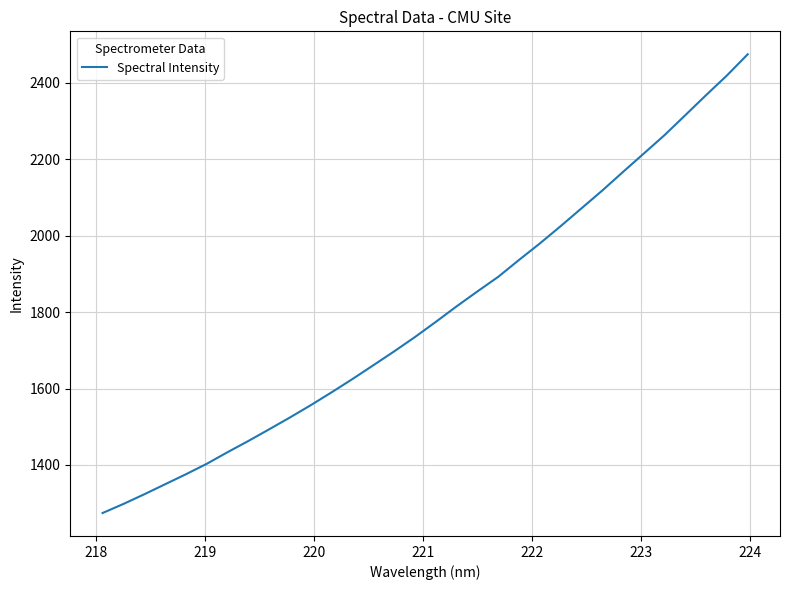

What is the maximum value shown in the chart?

2474.7